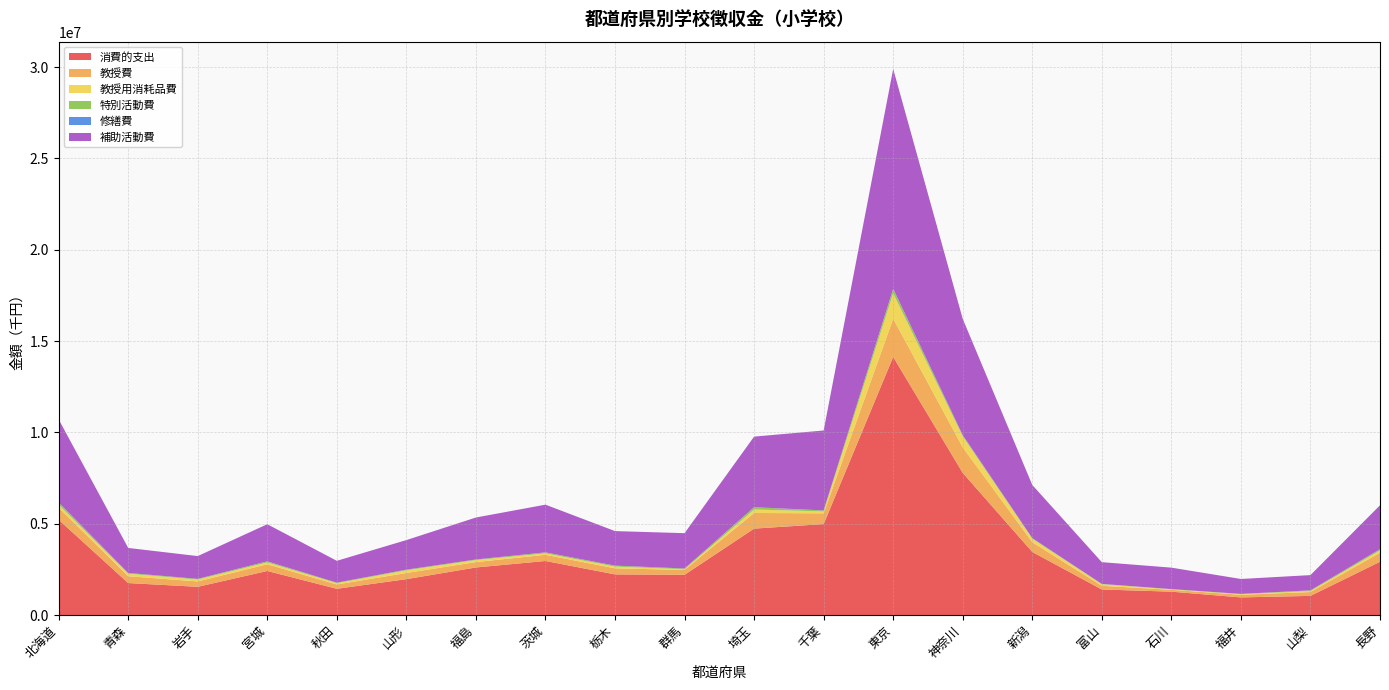

Reading left to right, extract all data points from this chart.

消費的支出: 北海道=5217785	青森=1750145	岩手=1545162	宮城=2411049	秋田=1436232	山形=1964125	福島=2604344	茨城=2959413	栃木=2224623	群馬=2202611	埼玉=4731677	千葉=4979389	東京=14133669	神奈川=7784049	新潟=3454024	富山=1398135	石川=1279139	福井=964296	山梨=1048326	長野=2916123
教授費: 北海道=666897	青森=374771	岩手=293880	宮城=368631	秋田=235878	山形=337227	福島=294106	茨城=339449	栃木=331685	群馬=263862	埼玉=856194	千葉=589115	東京=2095958	神奈川=1399275	新潟=533591	富山=201527	石川=100909	福井=144062	山梨=210096	長野=494944
教授用消耗品費: 北海道=156124	青森=135312	岩手=102416	宮城=100238	秋田=70525	山形=143613	福島=109871	茨城=76634	栃木=93663	群馬=39662	埼玉=190418	千葉=101597	東京=1386812	神奈川=599995	新潟=186225	富山=81805	石川=27109	福井=33914	山梨=52903	長野=125073
特別活動費: 北海道=124222	青森=41933	岩手=38065	宮城=56524	秋田=27225	山形=38249	福島=30423	茨城=54330	栃木=53971	群馬=41953	埼玉=124556	千葉=53846	東京=248397	神奈川=63568	新潟=35586	富山=22005	石川=10886	福井=13663	山梨=38643	長野=61196
修繕費: 北海道=827	青森=1686	岩手=435	宮城=3058	秋田=4098	山形=1725	福島=3070	茨城=628	栃木=433	群馬=962	埼玉=1163	千葉=4417	東京=69	神奈川=5405	新潟=3002	富山=1427	石川=1112	福井=549	山梨=917	長野=10026
補助活動費: 北海道=4546954	青森=1368956	岩手=1247038	宮城=2031890	秋田=1193832	山形=1618577	福島=2298064	茨城=2612129	栃木=1891186	群馬=1933047	埼玉=3865649	千葉=4376542	東京=12037641	神奈川=6364699	新潟=2909603	富山=1188663	石川=1175387	福井=816932	山梨=834493	長野=2401425